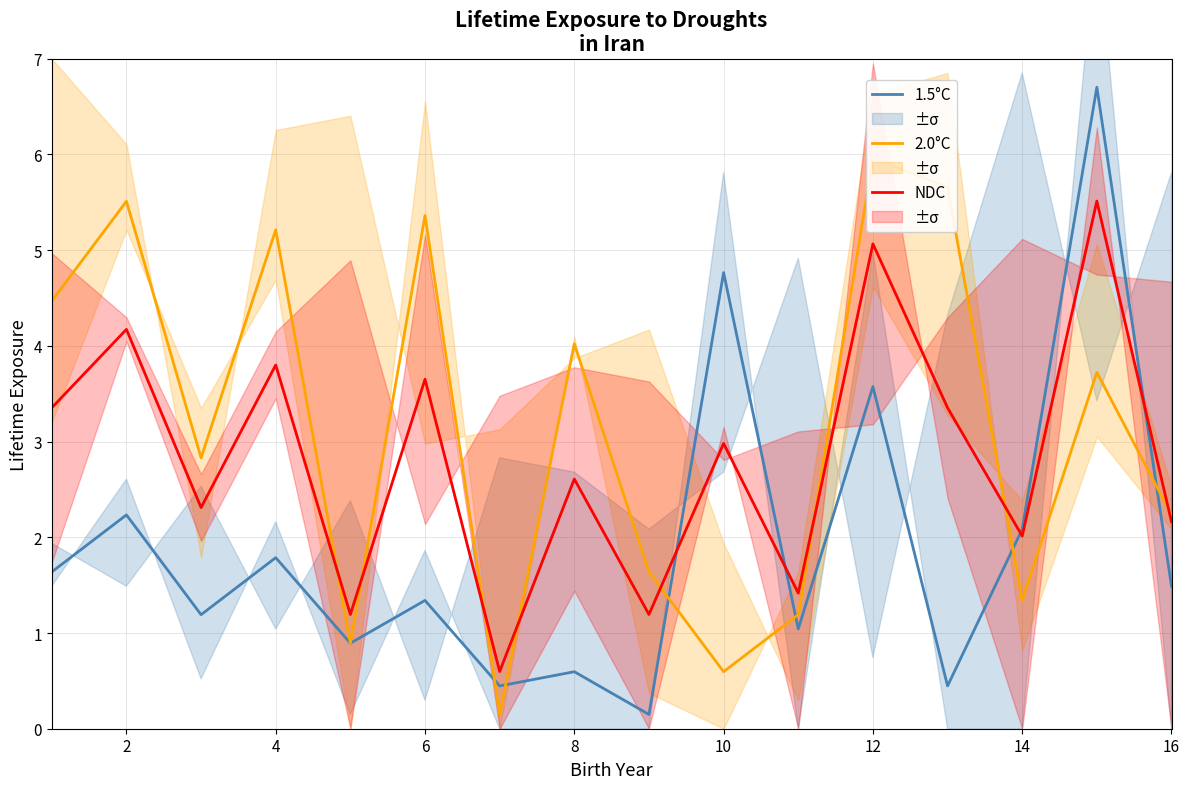

Reading left to right, transcribe all the data shown in this chart.

1.5°C: 1.6	2.2	1.2	1.8	0.9	1.3	0.4	0.6	0.1	4.8	1.0	3.6	0.4	2.1	6.7	1.5
2.0°C: 4.5	5.5	2.8	5.2	0.9	5.4	0.1	4.0	1.6	0.6	1.2	6.0	5.7	1.3	3.7	2.2
NDC: 3.4	4.2	2.3	3.8	1.2	3.7	0.6	2.6	1.2	3.0	1.4	5.1	3.4	2.0	5.5	2.2